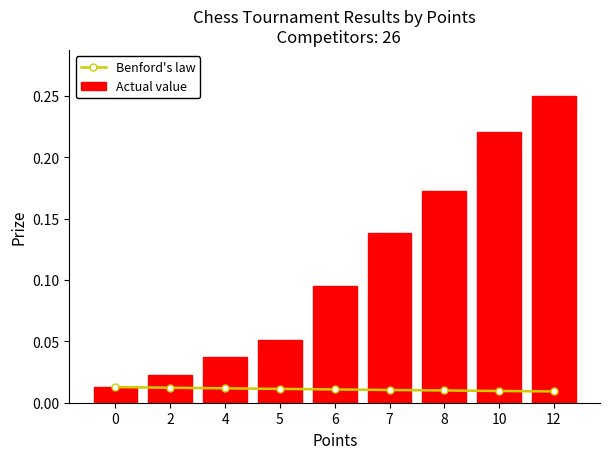

Reading left to right, what are all the values shown in this chart?

Benford's law: 0=0.0	2=0.0	4=0.0	5=0.0	6=0.0	7=0.0	8=0.0	10=0.0	12=0.0
Actual value: 0=0.0	2=0.0	4=0.0	5=0.1	6=0.1	7=0.1	8=0.2	10=0.2	12=0.2